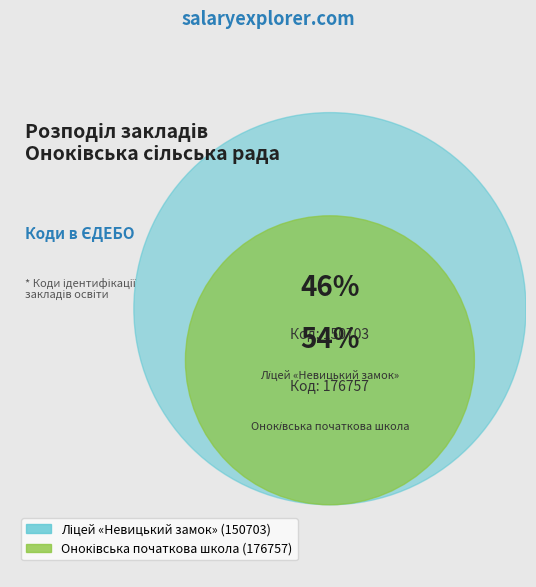

To the nearest percent, what percentage of the pie is Ліцей «Невицький замок»?

46%